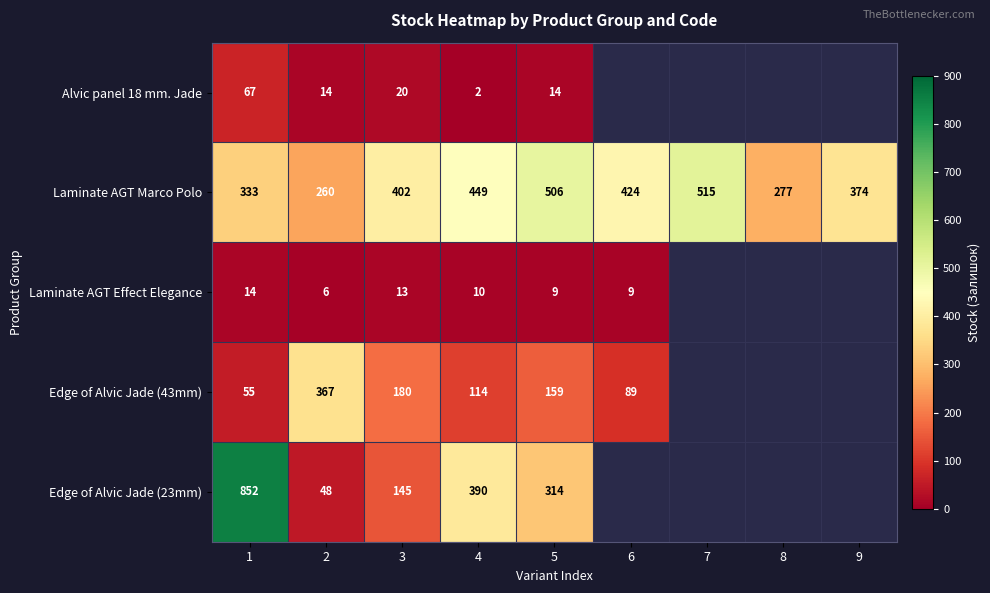

The Laminate AGT Marco Polo series shows 620 at 4. True or false?

False